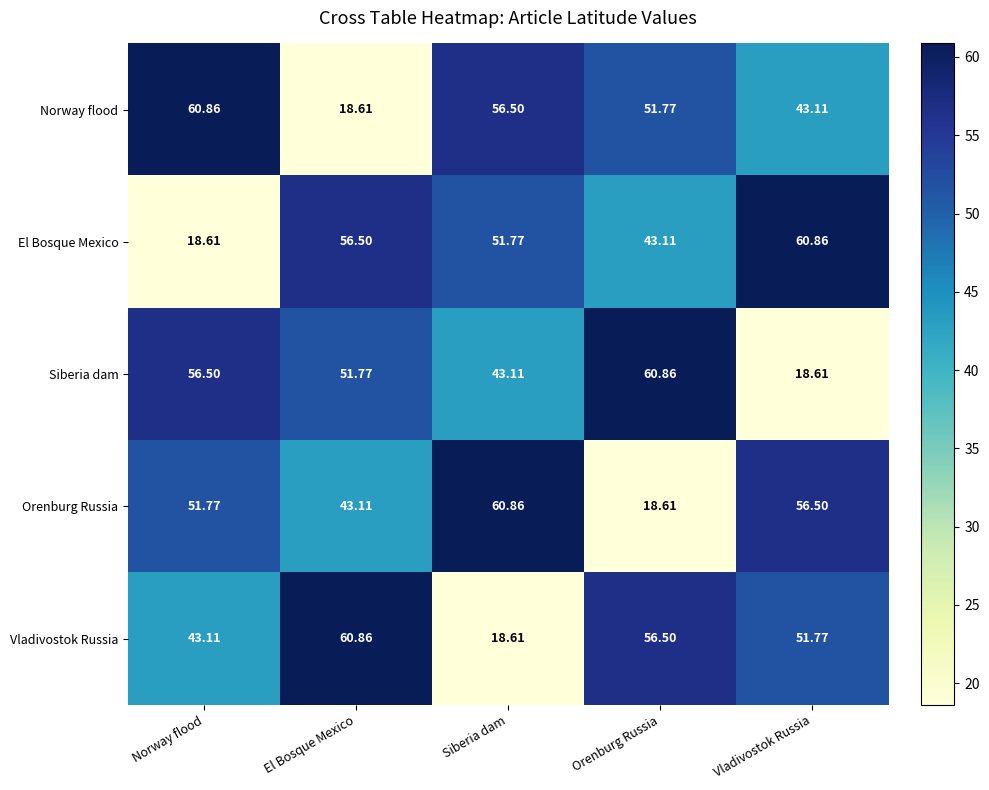

Where does the Vladivostok Russia series first go above 51?

El Bosque Mexico